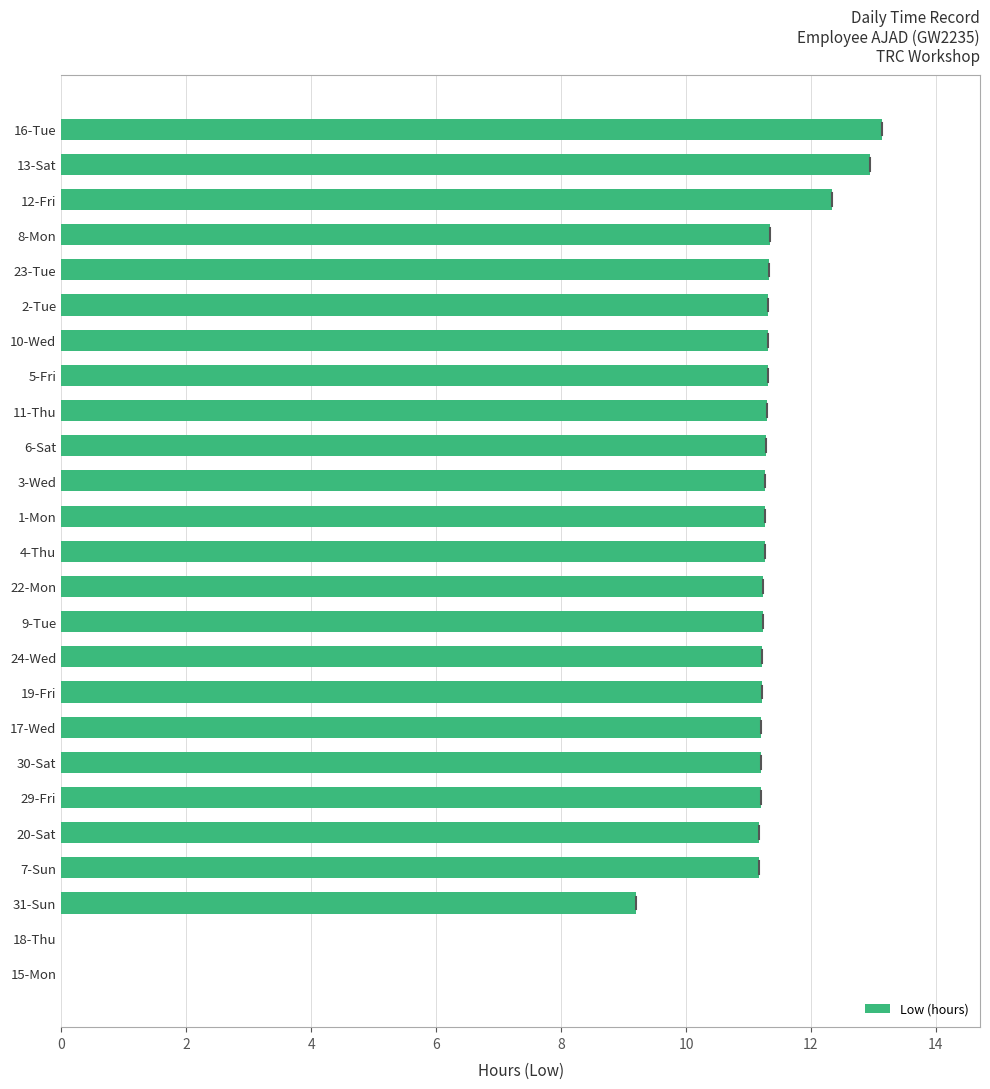

What is the sum of all values?

261.4